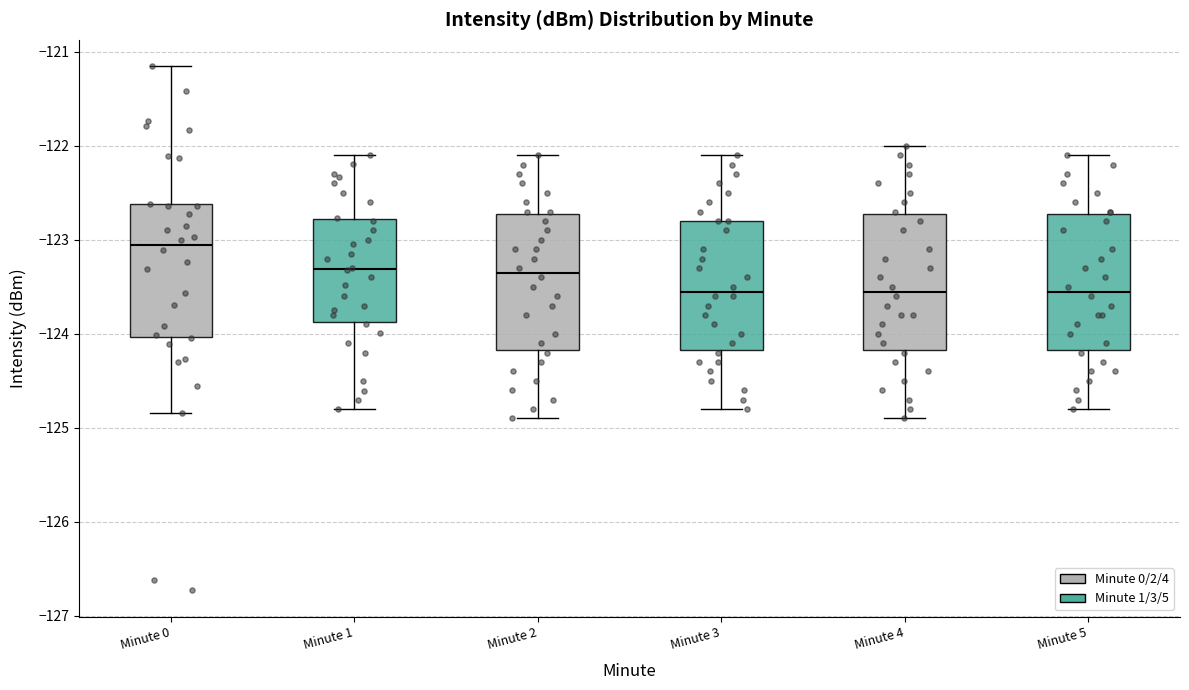

Reading left to right, transcribe this box plot: for each box, give where its median line is, the range the box spans, and where its two whiskers end, as read against the y-axis. The values are not printed on the chart, so give them approximately, as read against the axis.

Minute 0: median -123.1, box -124.0 to -122.6, whiskers -124.8 to -121.2
Minute 1: median -123.3, box -123.9 to -122.8, whiskers -124.8 to -122.1
Minute 2: median -123.3, box -124.2 to -122.7, whiskers -124.9 to -122.1
Minute 3: median -123.5, box -124.2 to -122.8, whiskers -124.8 to -122.1
Minute 4: median -123.5, box -124.2 to -122.7, whiskers -124.9 to -122.0
Minute 5: median -123.5, box -124.2 to -122.7, whiskers -124.8 to -122.1